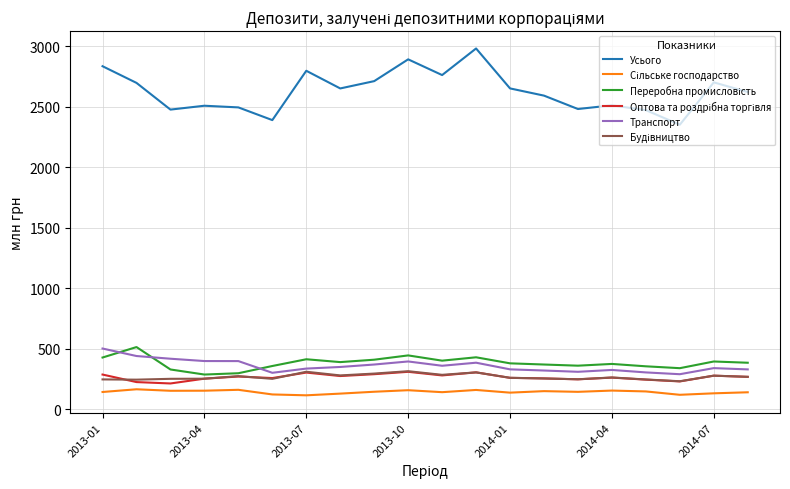

True or false: Транспорт and Усього cross at least once.

False